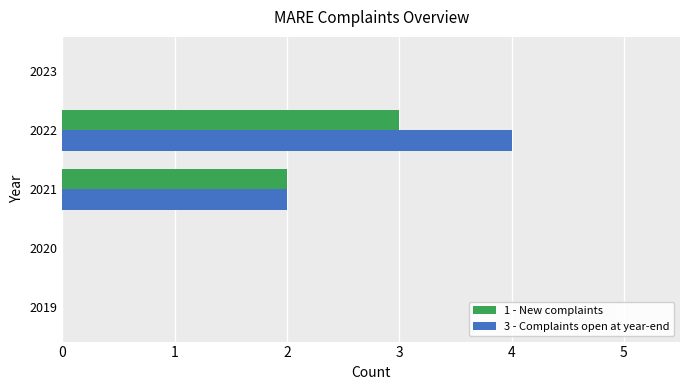

Is the value of 1 - New complaints at 2021 greater than the value of 3 - Complaints open at year-end at 2020?

Yes